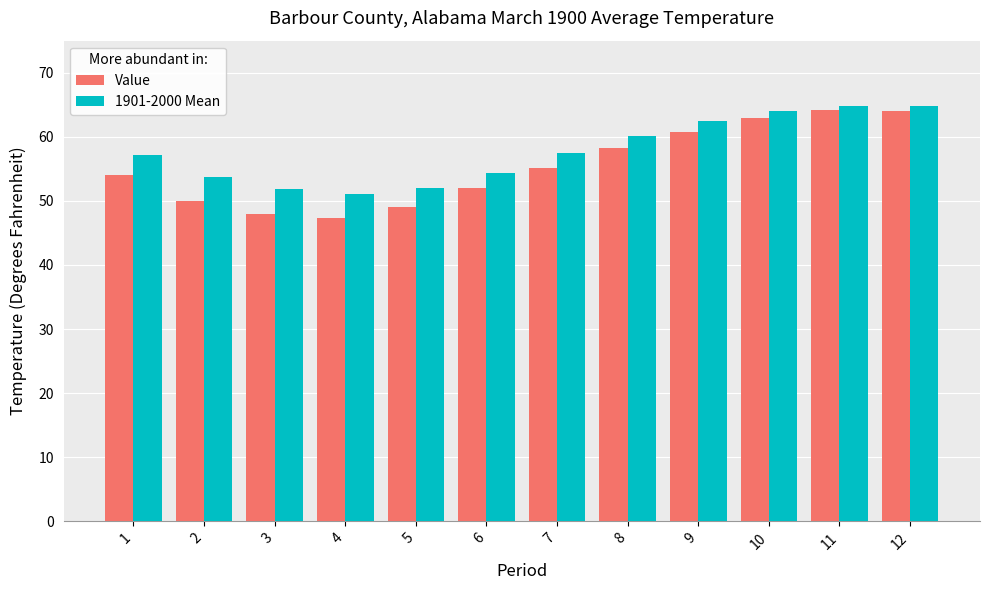

What is the minimum value shown in the chart?

47.3